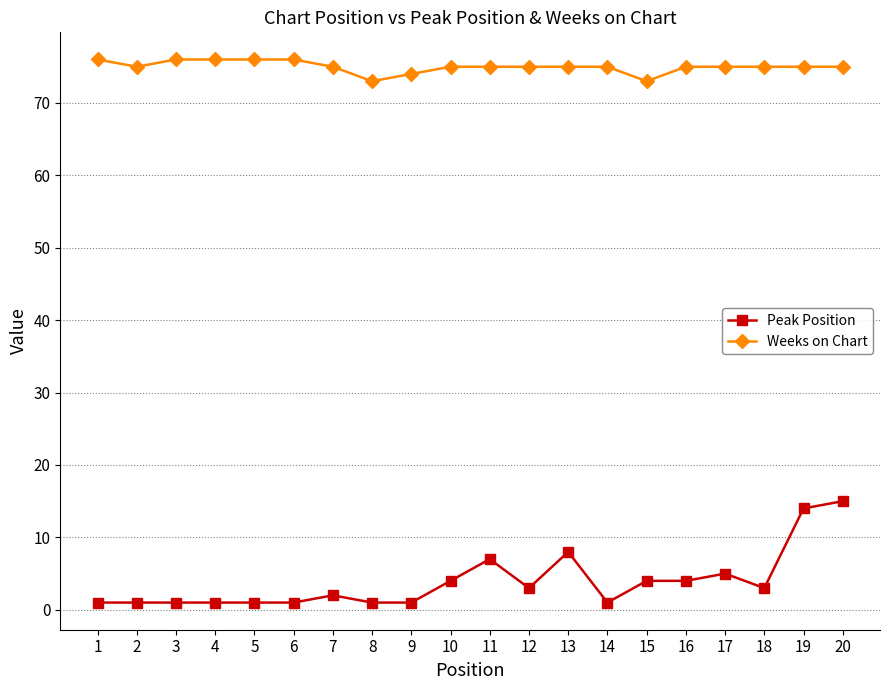

True or false: Peak Position has more than 1 points higher than both neighbors.

True